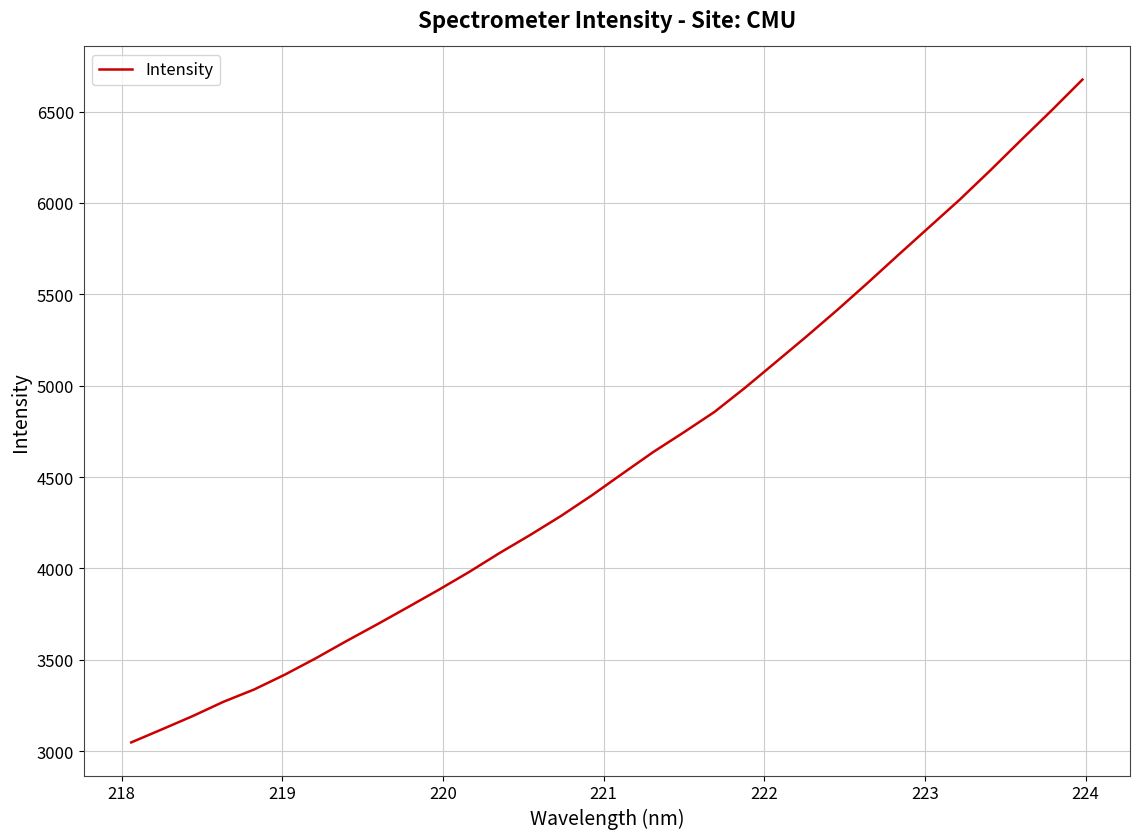

Reading left to right, extract all data points from this chart.

3048.4	3119.9	3192.3	3270.5	3337.9	3419.1	3507.9	3602.3	3693.7	3787.4	3882.2	3980.6	4085.1	4184.2	4287.8	4400.0	4519.0	4636.9	4745.1	4856.8	4989.4	5129.2	5269.7	5414.0	5563.5	5716.5	5867.7	6018.7	6179.1	6344.2	6507.3	6674.9